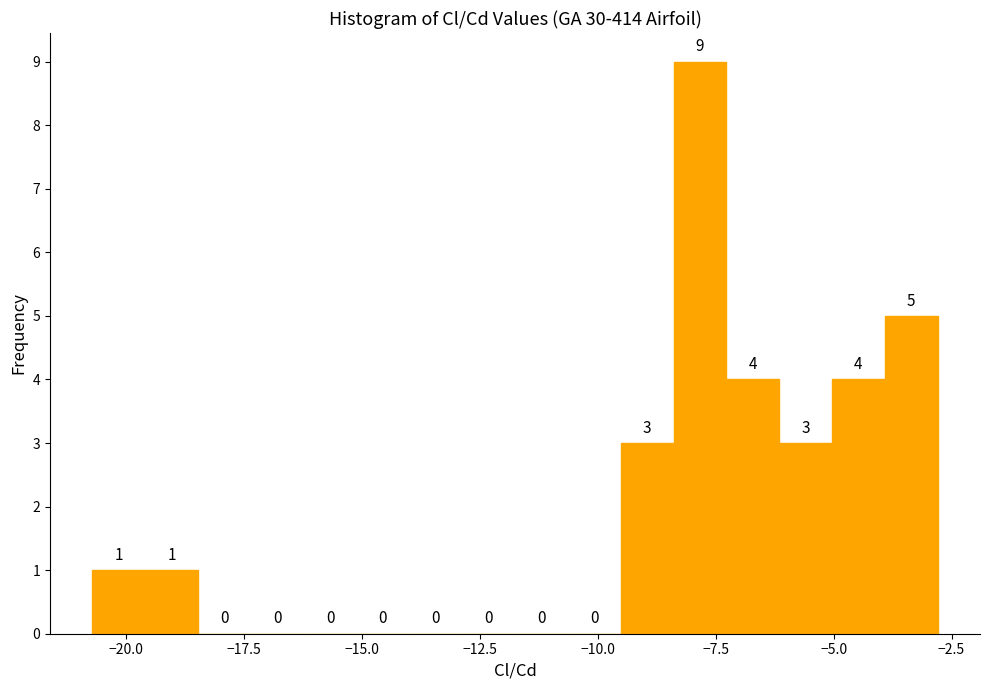

Around what value on the x-axis is the tallest bar? Give the approximate position of its centre, as read against the axis.

-8.0